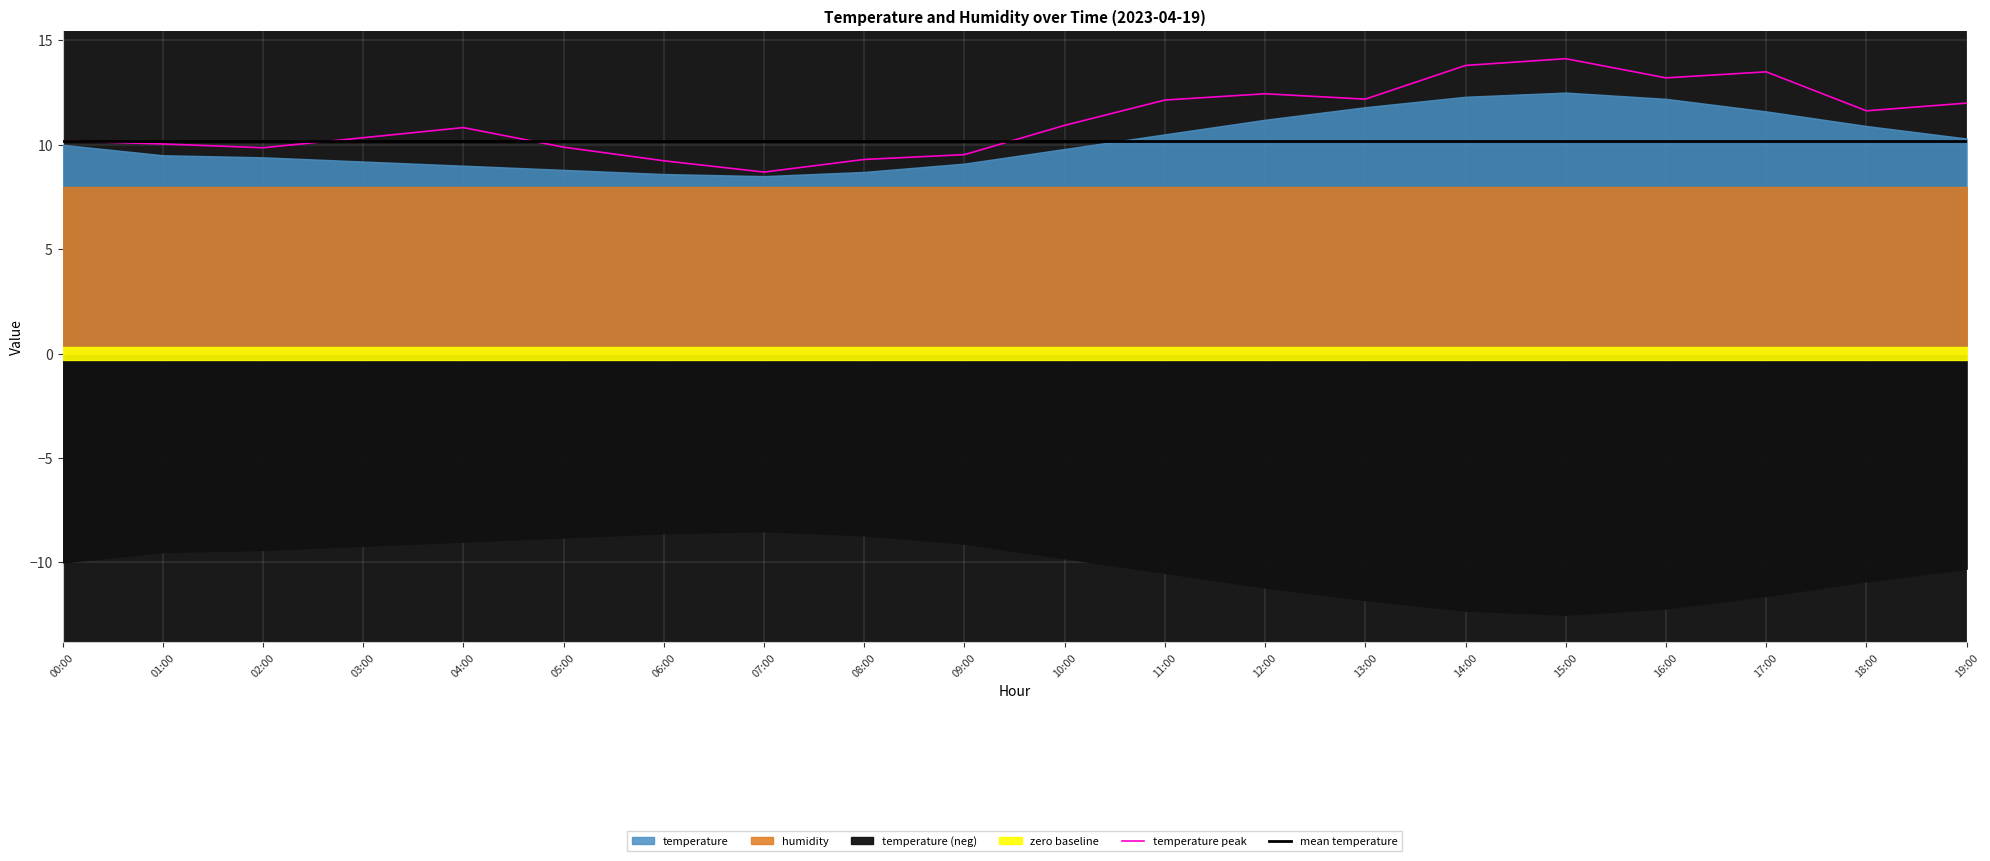

Between which two adjacent categories do mean temperature and temperature peak first intersect?

02:00 and 03:00